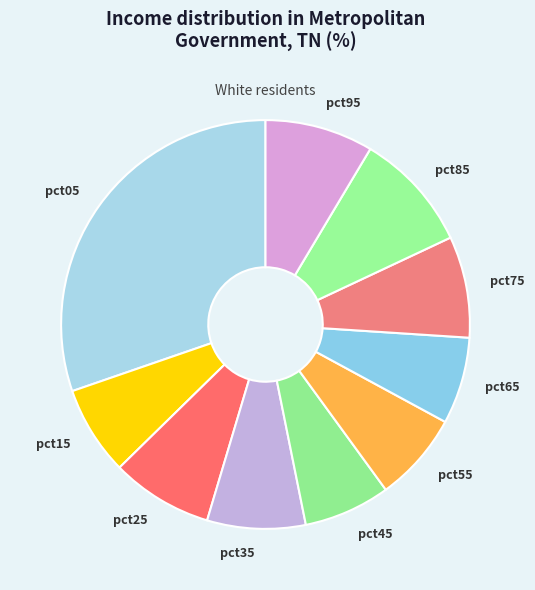

How many segments does this pie chart have?

10